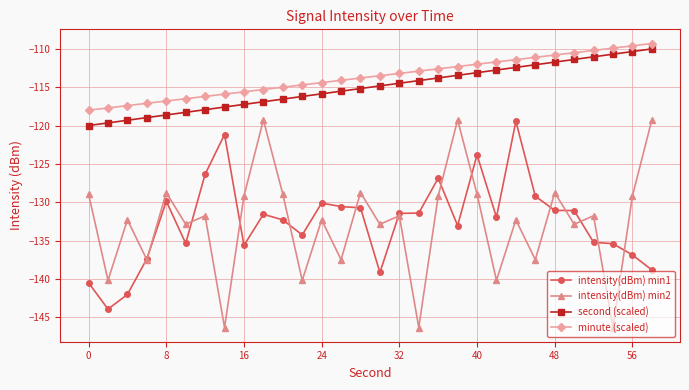

Does the chart have visible grid lines?

Yes